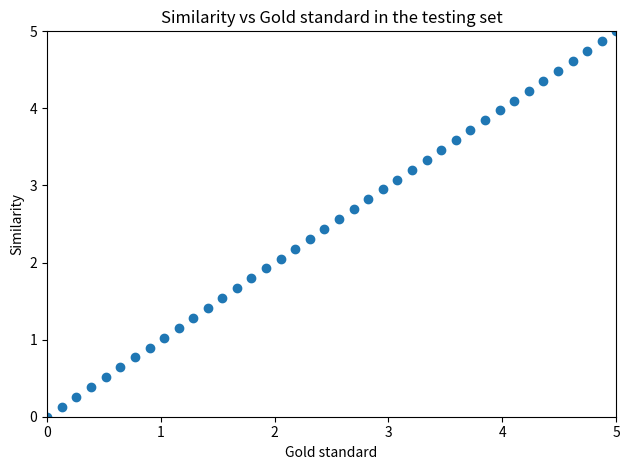

What is the range of Y values (max minus min)?

5.0